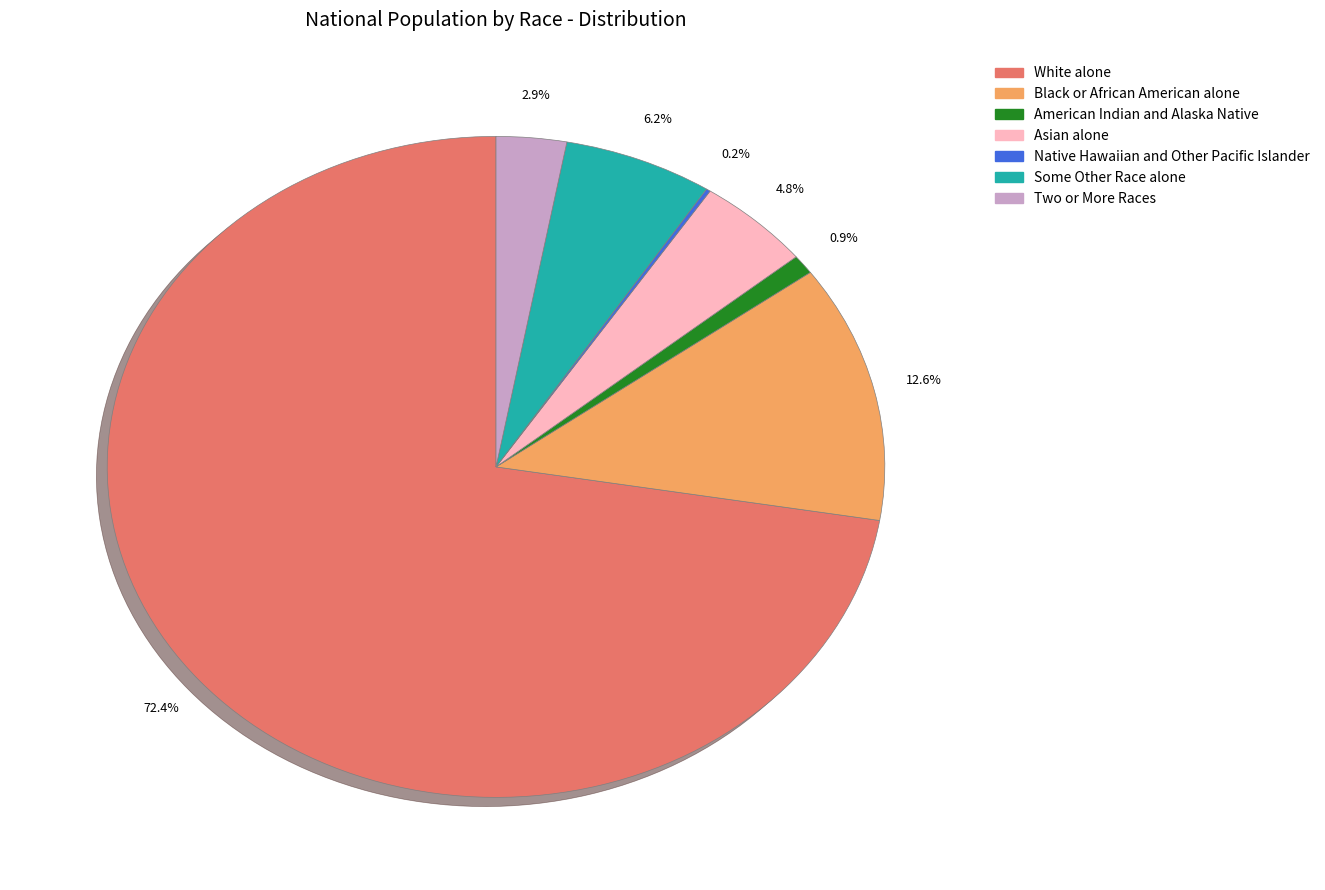

Combined, what portion of the pie is American Indian and Alaska Native and Asian alone?

5.7%